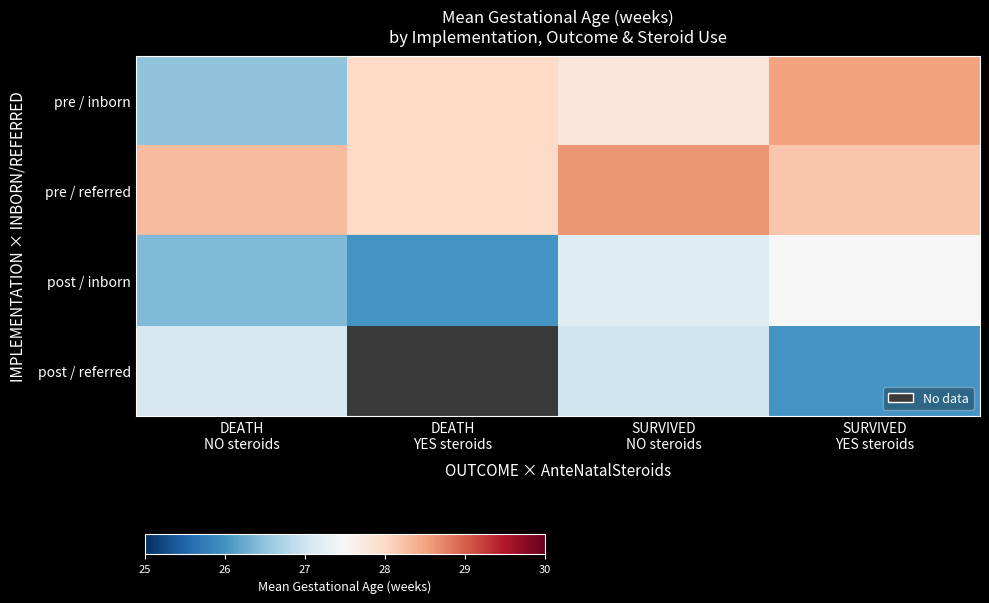

List the series in order of their overall mean, highest first.

pre / referred, post / inborn, post / referred, pre / inborn